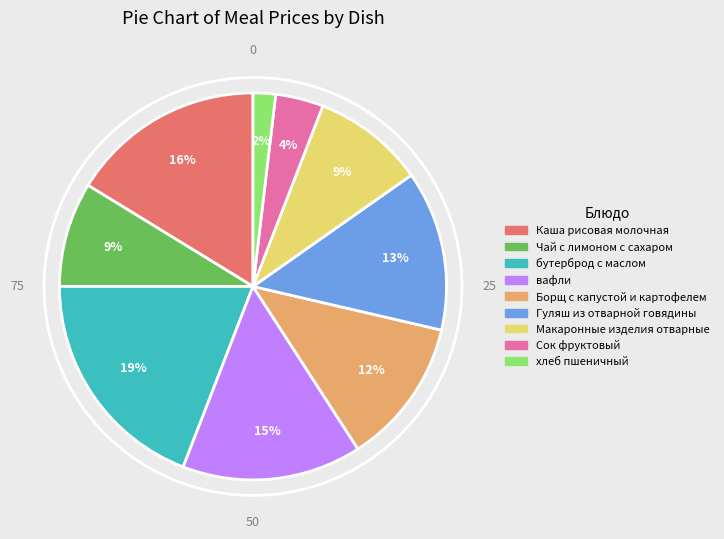

Which has a higher value, Гуляш из отварной говядины or Сок фруктовый?

Гуляш из отварной говядины